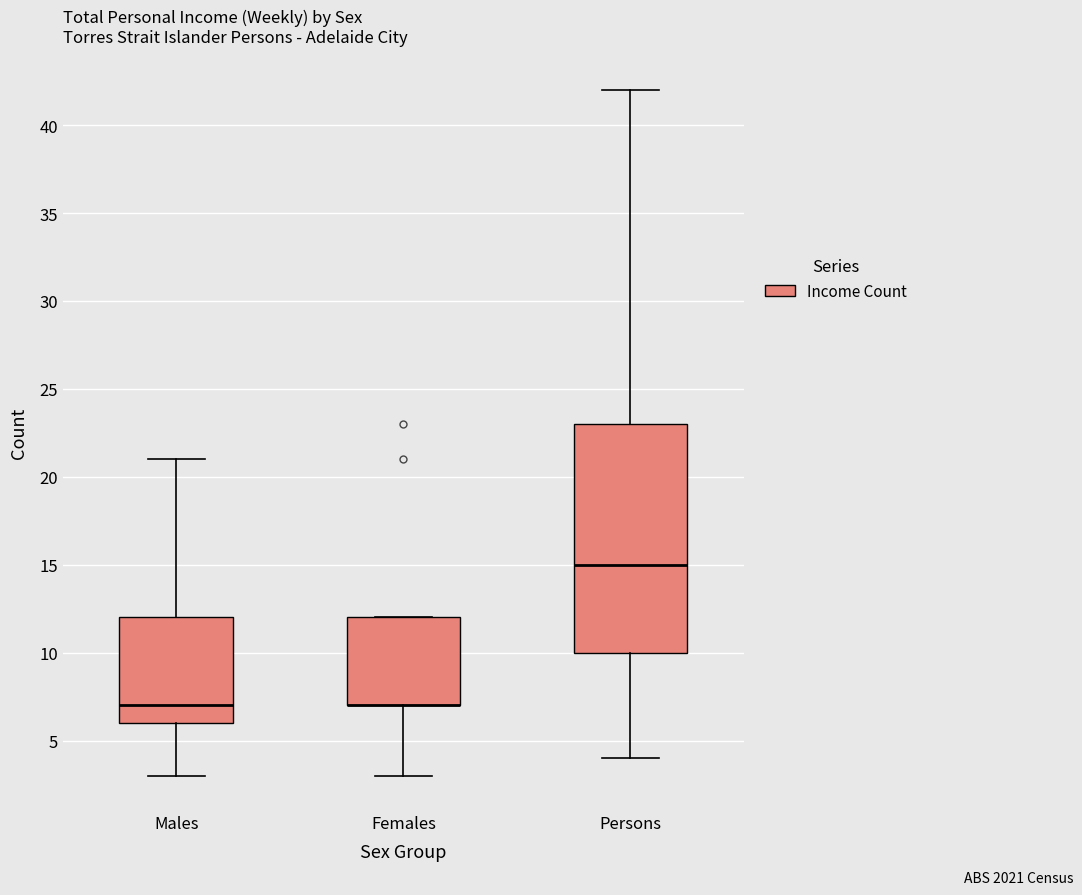

Reading left to right, read every box against the y-axis: the position of its median line, the range the box covers, and the ends of its whiskers. The values are not printed on the chart, so give them approximately, as read against the axis.

Males: median 7, box 6 to 12, whiskers 3 to 21
Females: median 7 (drawn on the box's lower edge), box 7 to 12, whiskers 3 to 12
Persons: median 15, box 10 to 23, whiskers 4 to 42